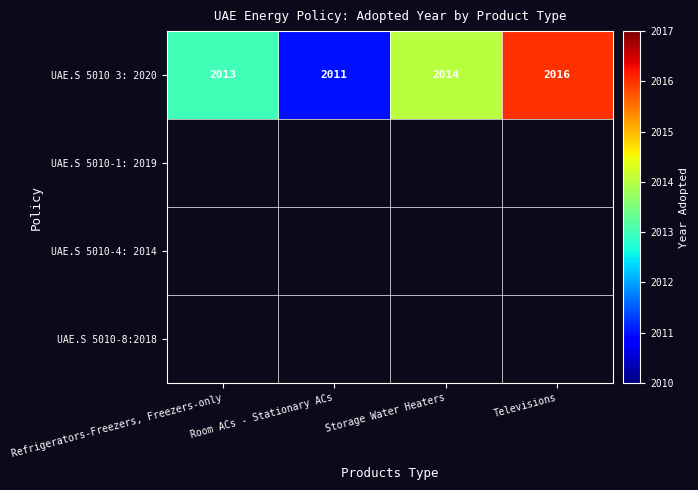

List the labels in order of UAE.S 5010 3: 2020 value, largest first.

Televisions, Storage Water Heaters, Refrigerators-Freezers, Freezers-only, Room ACs - Stationary ACs